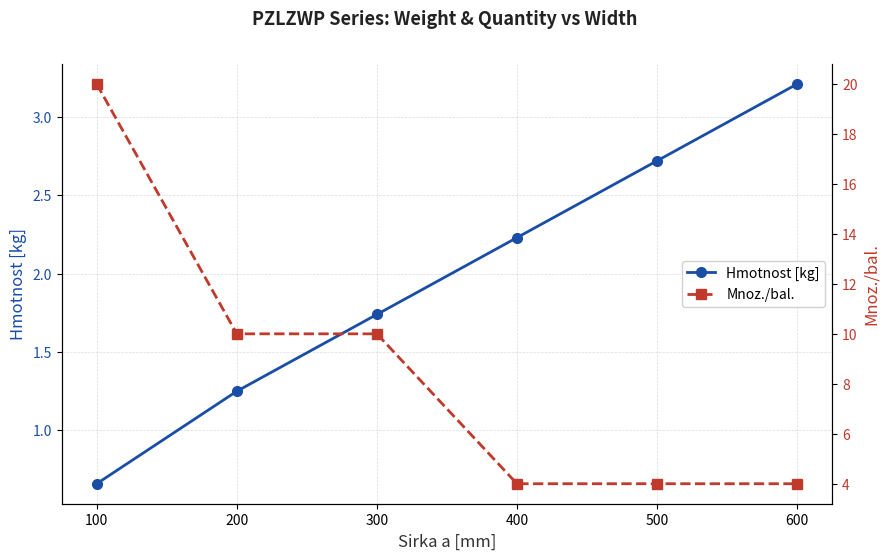

The value of Mnoz./bal. at 400 is 5.6. True or false?

False